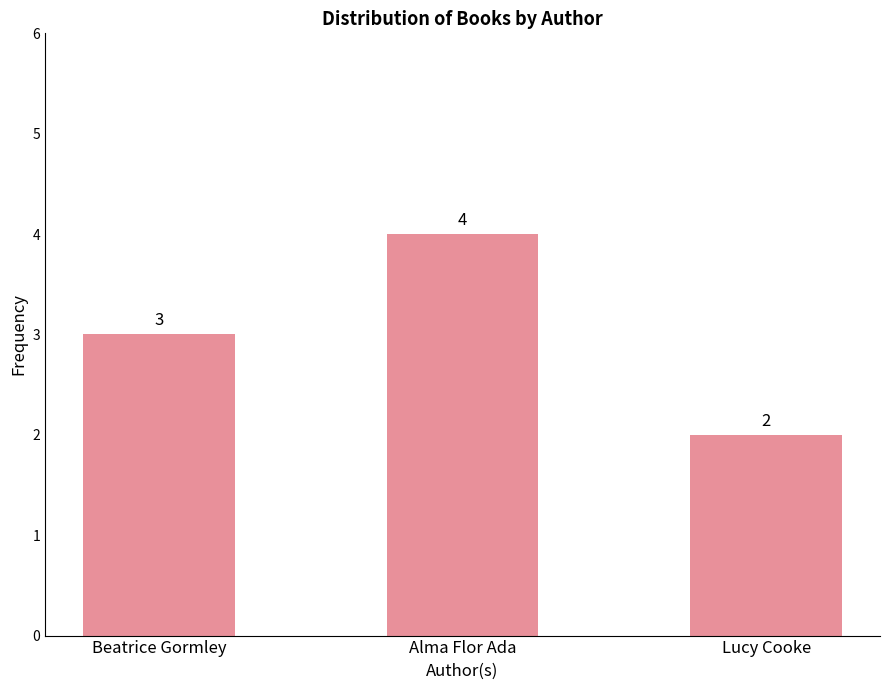

Where is the data nearest to the value 3?

Beatrice Gormley